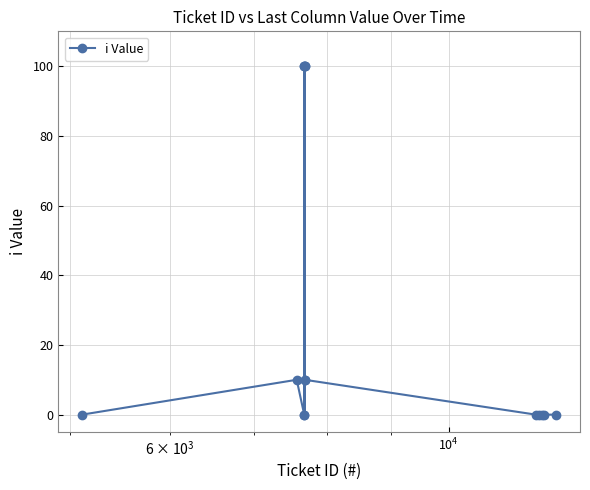

How many lines are shown in the chart?

1